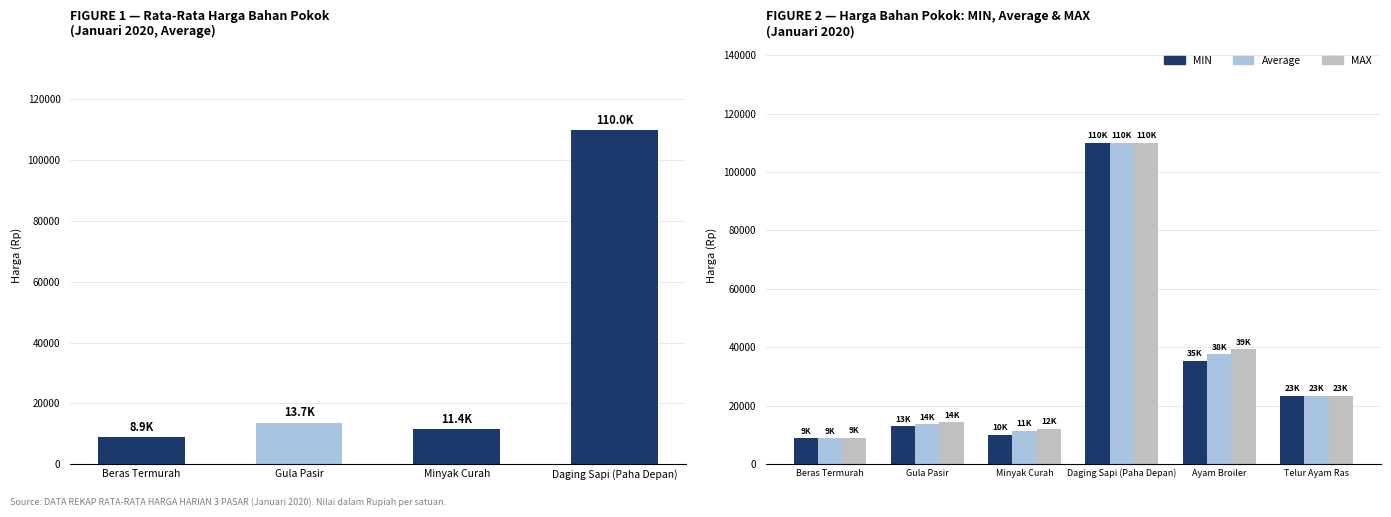

How many bars are there in each group?

3